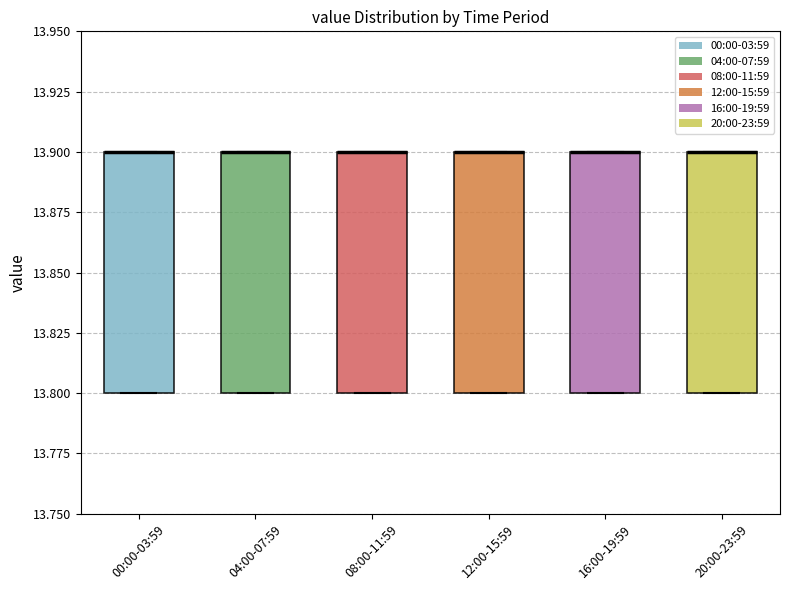

Where is the upper edge of the box for 04:00-07:59 on the y-axis? The values are not printed on the chart, so give them approximately, as read against the axis.

13.9